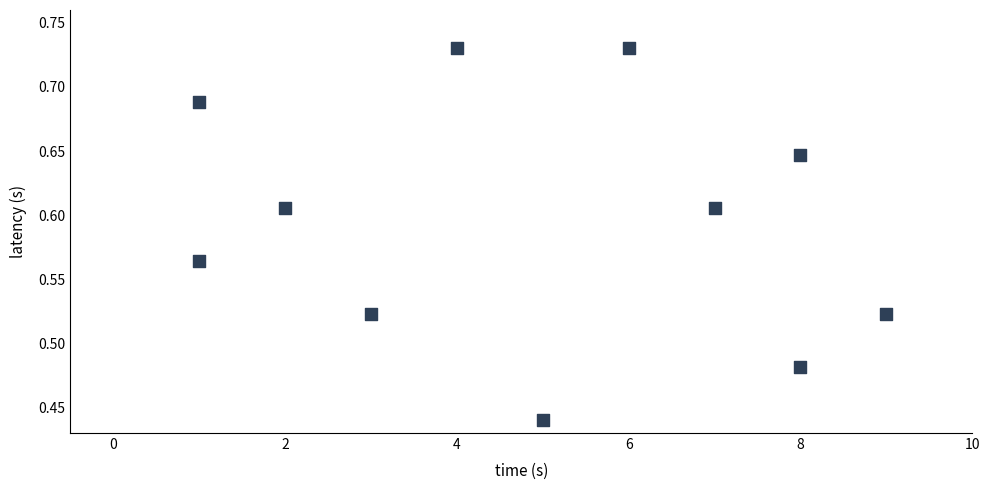

What is the range of X values (max minus min)?

8.0